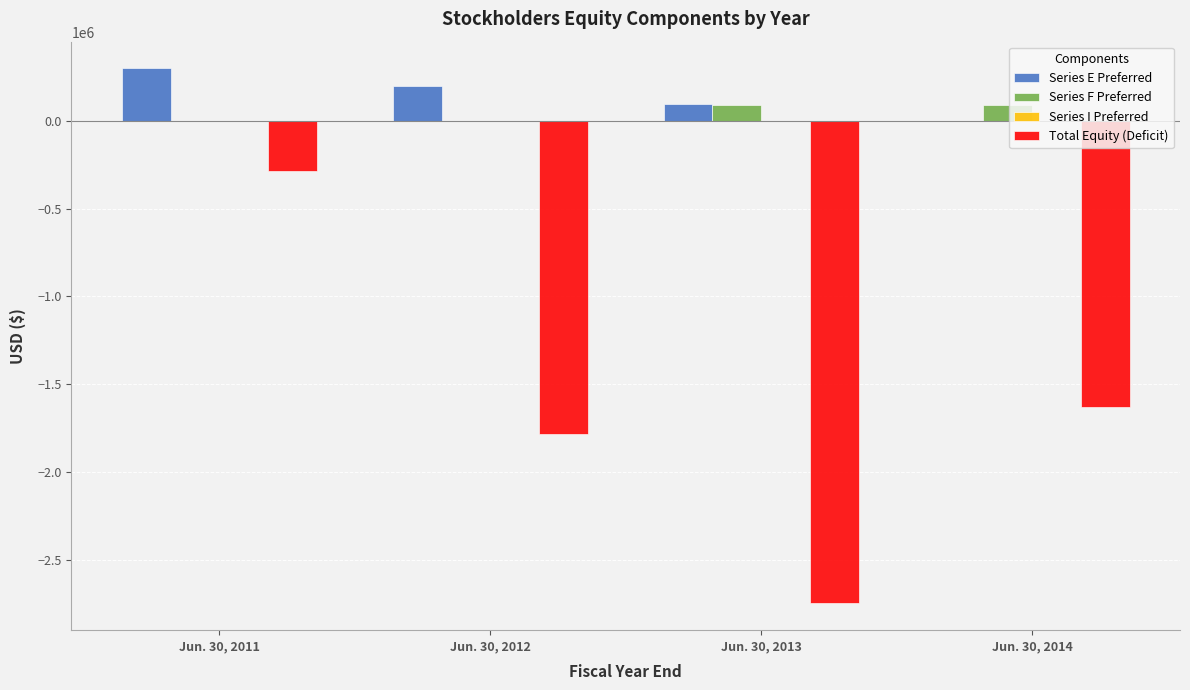

Between Jun. 30, 2011 and Jun. 30, 2013, which series saw the biggest shift?

Total Equity (Deficit)